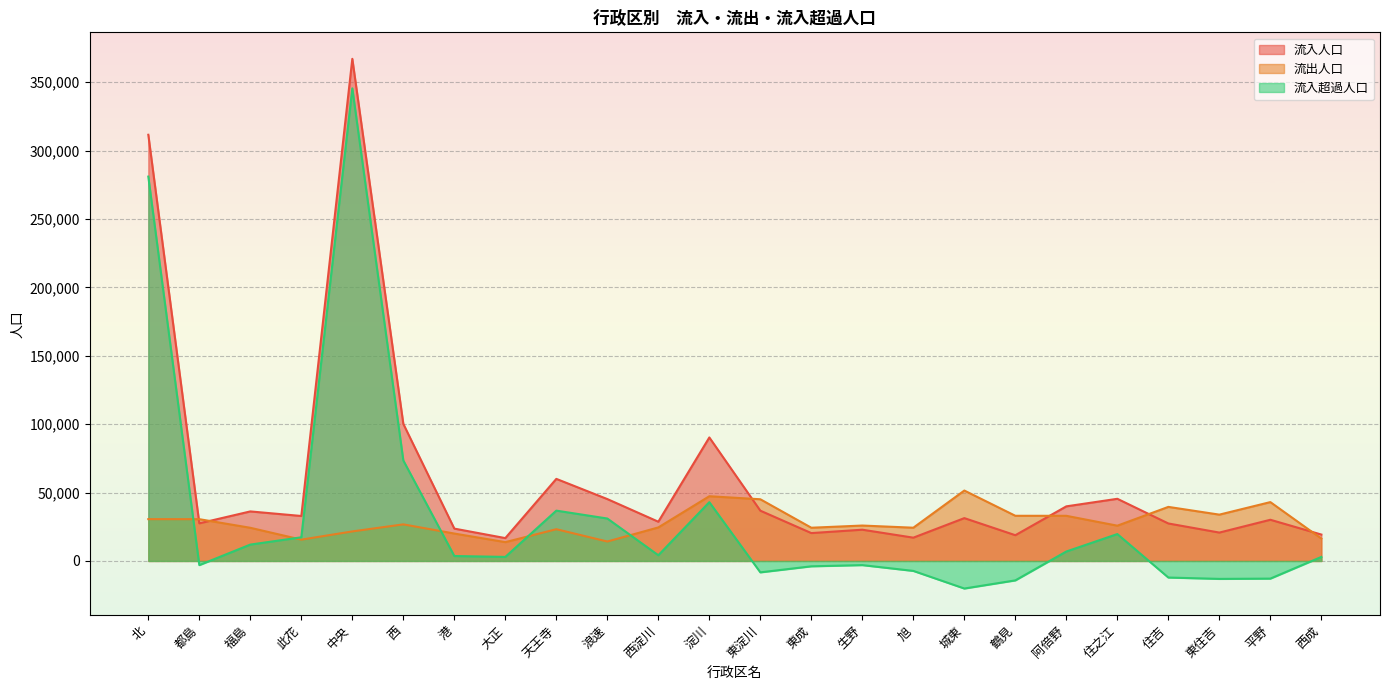

How many lines are shown in the chart?

3